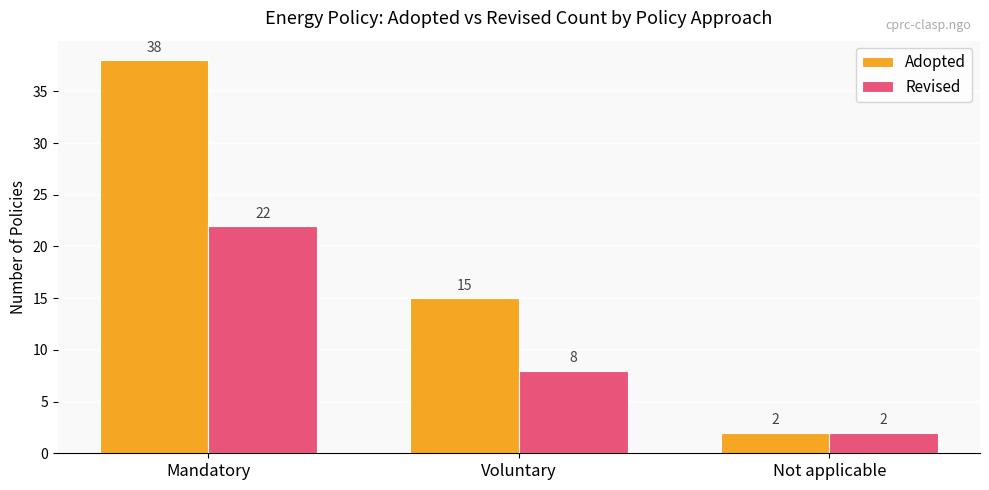

Which series has the largest total across all categories?

Adopted